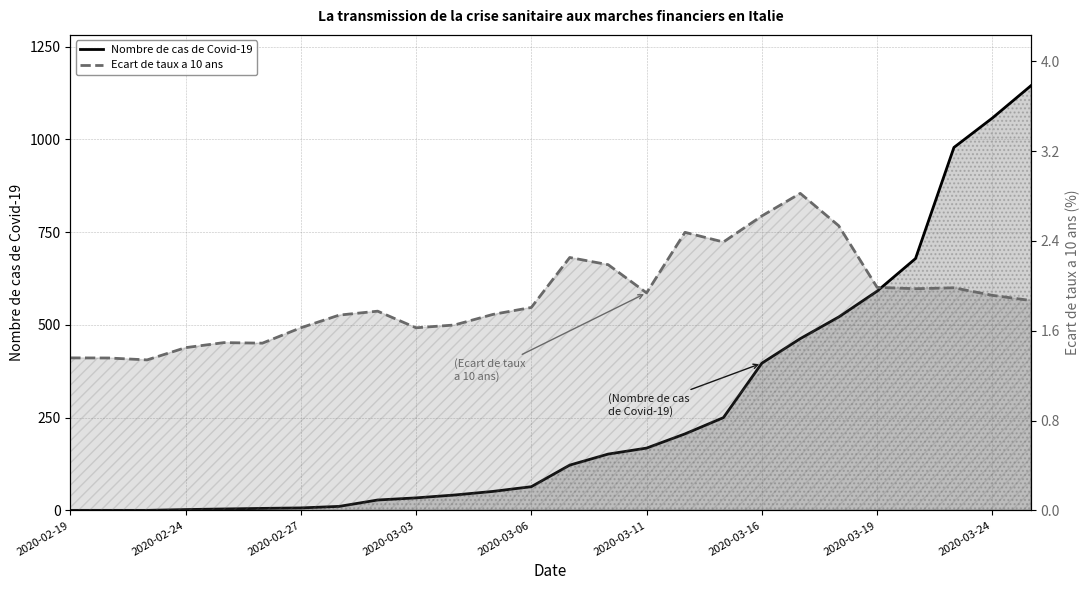

Between 12 and 2020-02-27, which is larger?

12